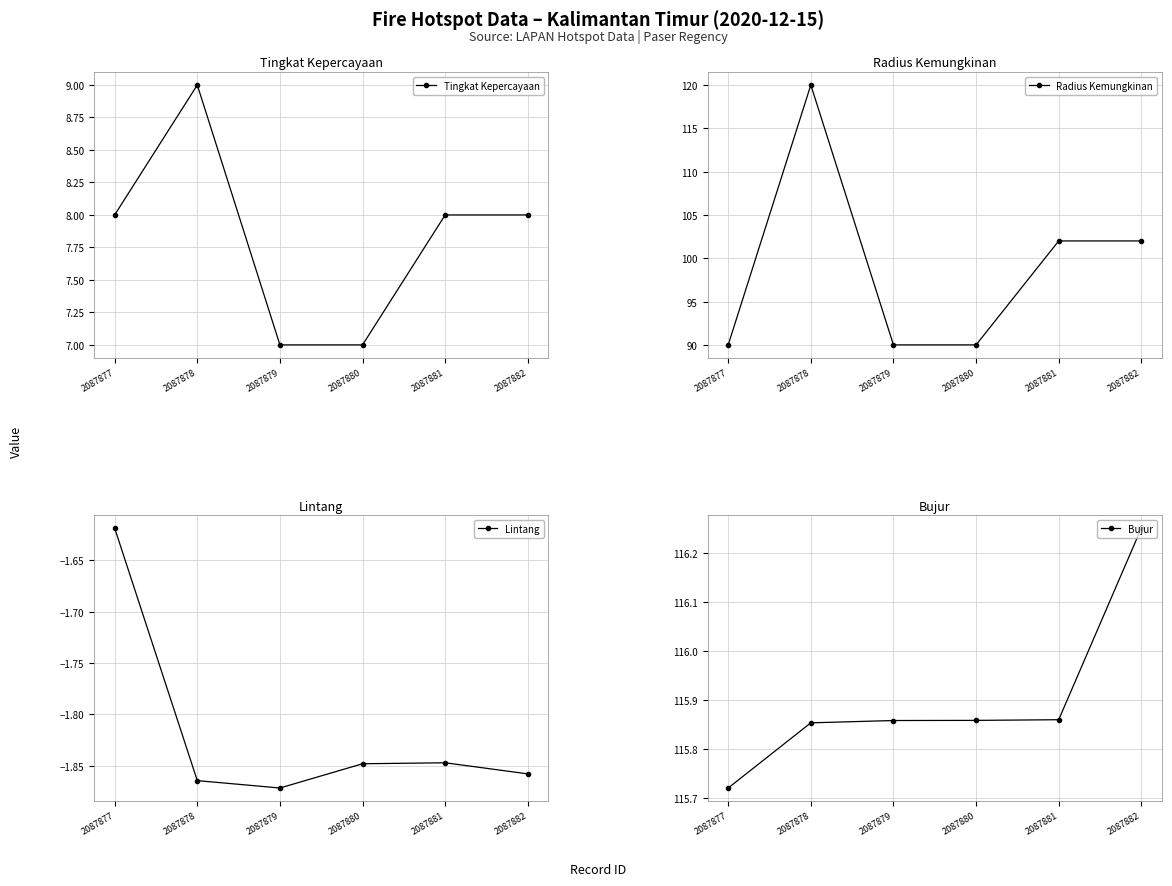

Which has a higher value, 2087878 or 2087879?

2087878